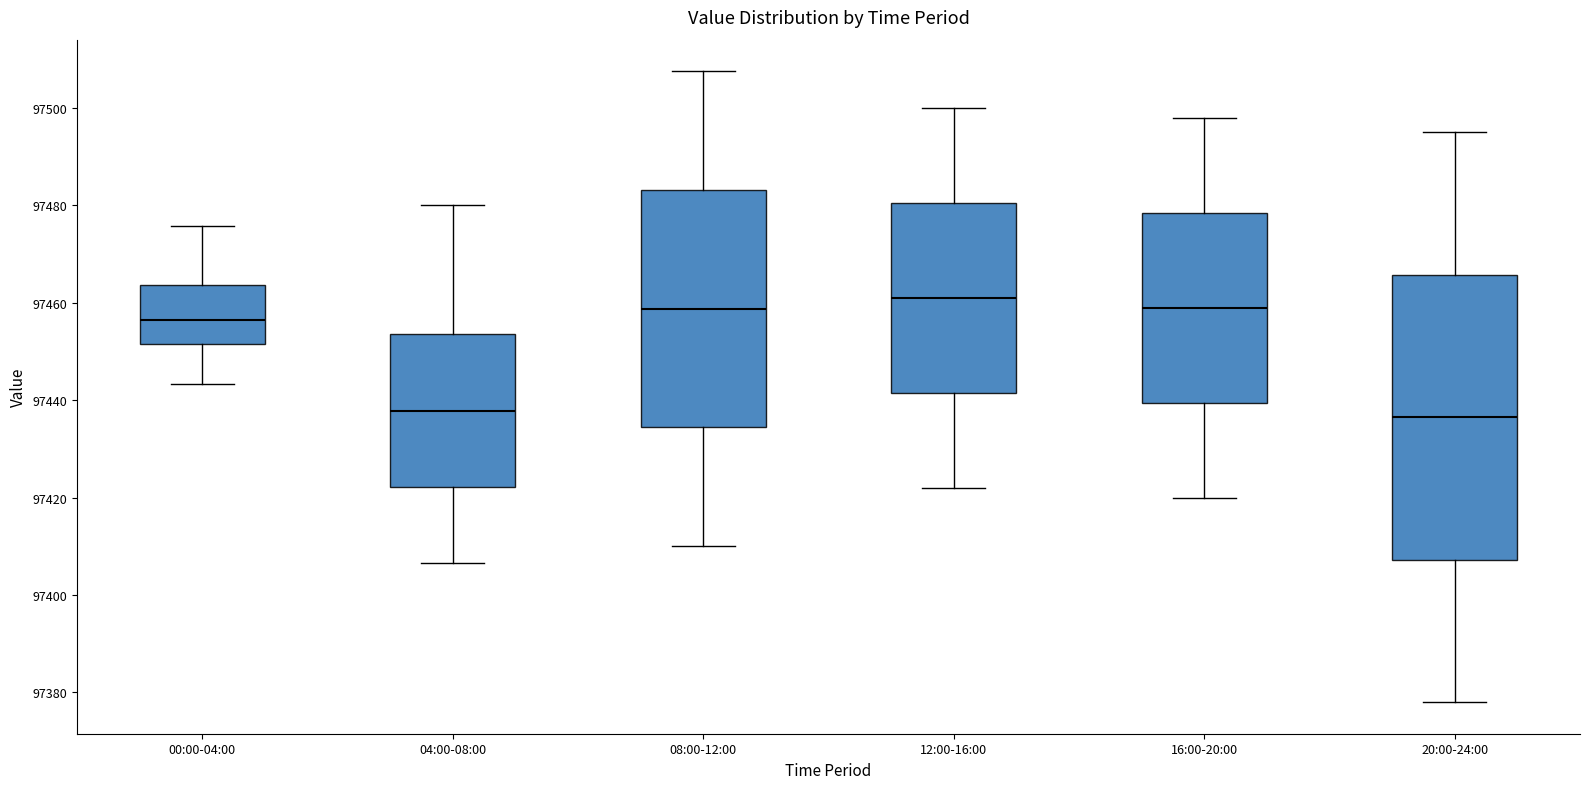

Reading left to right, transcribe this box plot: for each box, give where its median line is, the range the box spans, and where its two whiskers end, as read against the y-axis. The values are not printed on the chart, so give them approximately, as read against the axis.

00:00-04:00: median 97456, box 97452 to 97464, whiskers 97444 to 97476
04:00-08:00: median 97438, box 97422 to 97454, whiskers 97406 to 97480
08:00-12:00: median 97458, box 97434 to 97484, whiskers 97410 to 97508
12:00-16:00: median 97462, box 97442 to 97480, whiskers 97422 to 97500
16:00-20:00: median 97460, box 97440 to 97478, whiskers 97420 to 97498
20:00-24:00: median 97436, box 97408 to 97466, whiskers 97378 to 97496